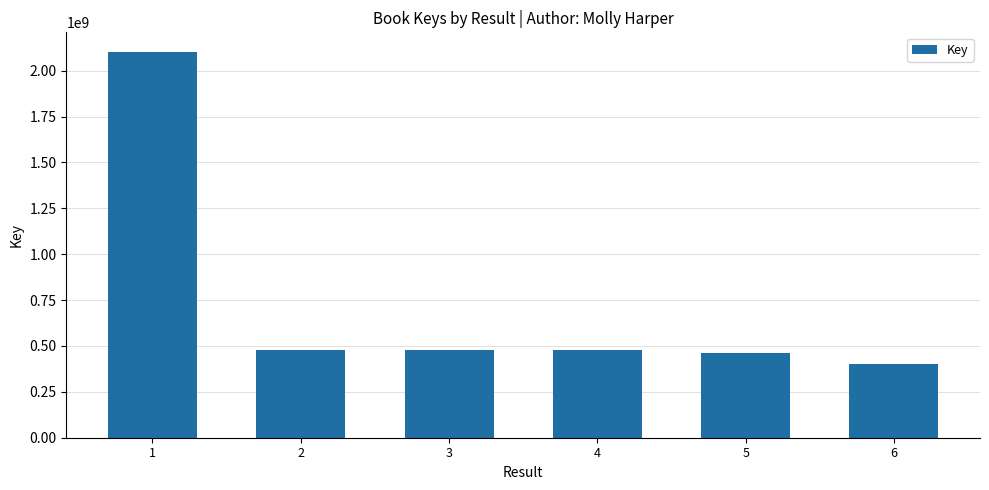

What is the minimum value shown in the chart?

402524829